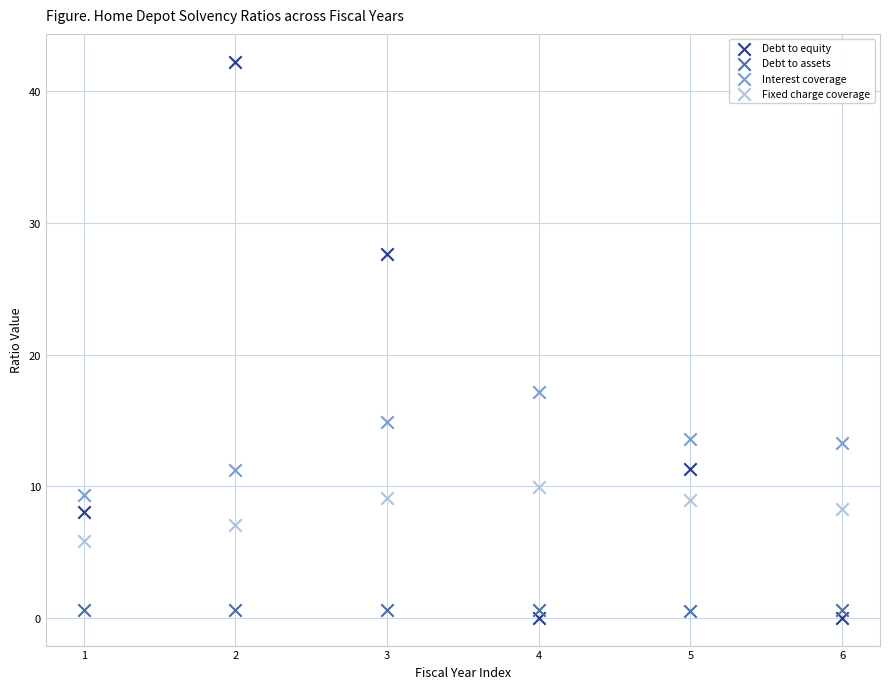

Across all series, what Y value is closest to 21?

17.1